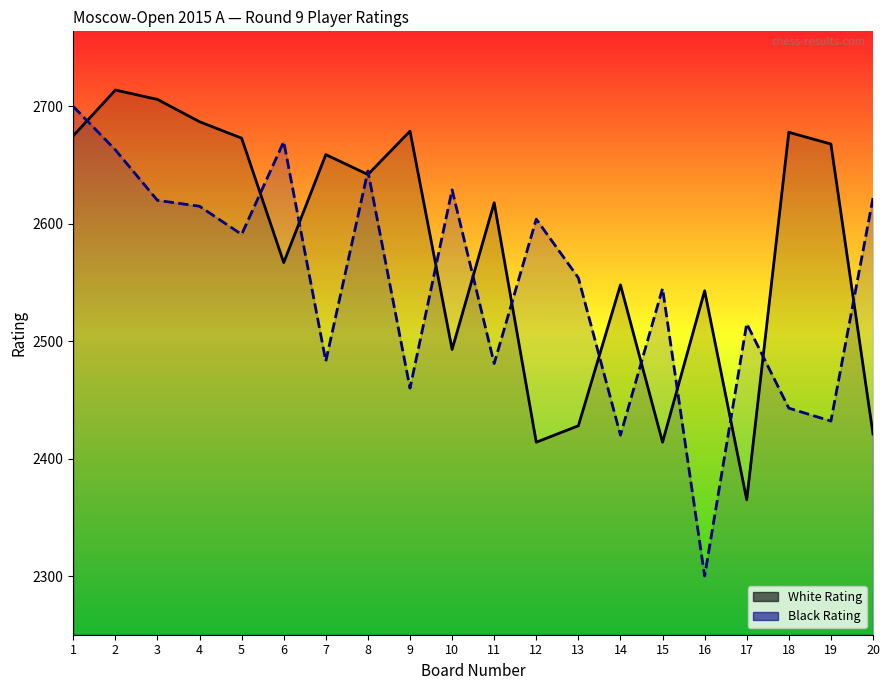

Where is the first local maximum for White Rating?

2